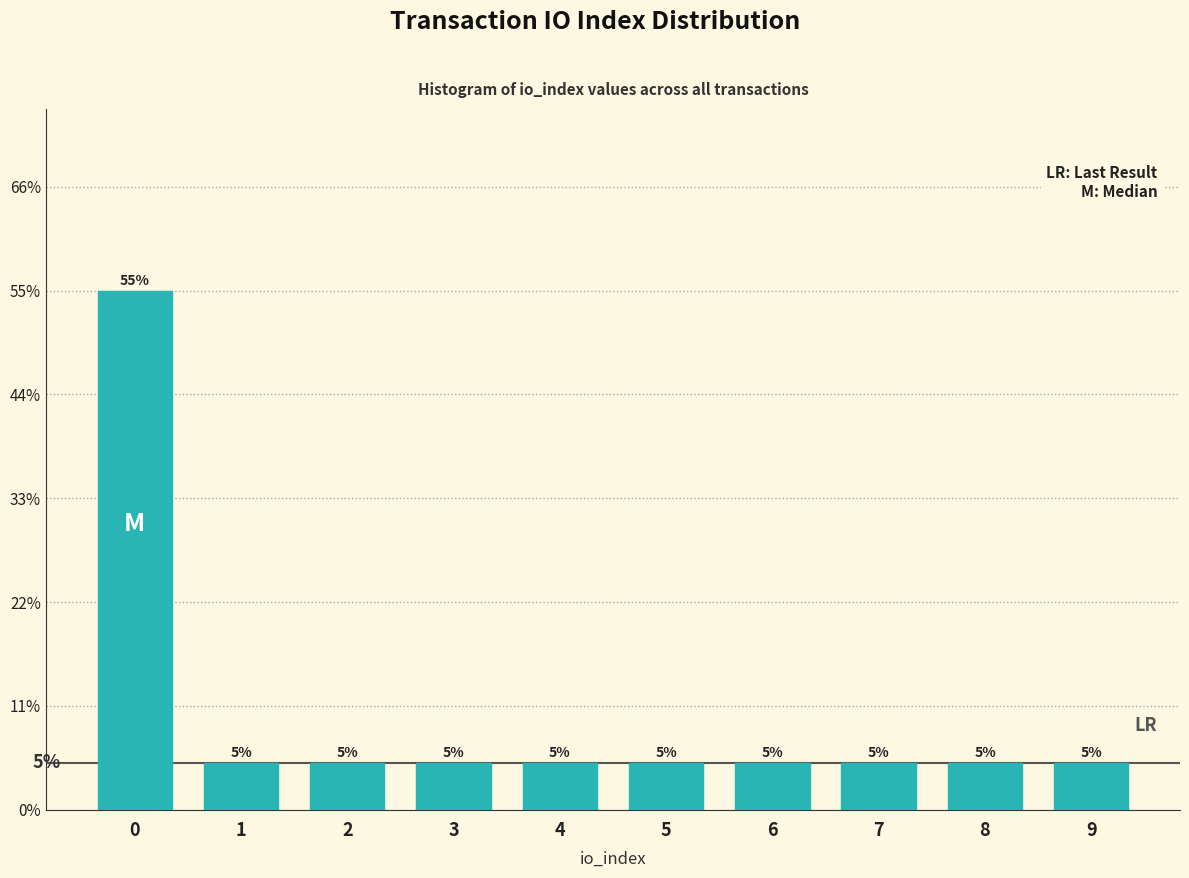

Reading left to right, what are all the values shown in this chart?

0=55.0	1=5.0	2=5.0	3=5.0	4=5.0	5=5.0	6=5.0	7=5.0	8=5.0	9=5.0